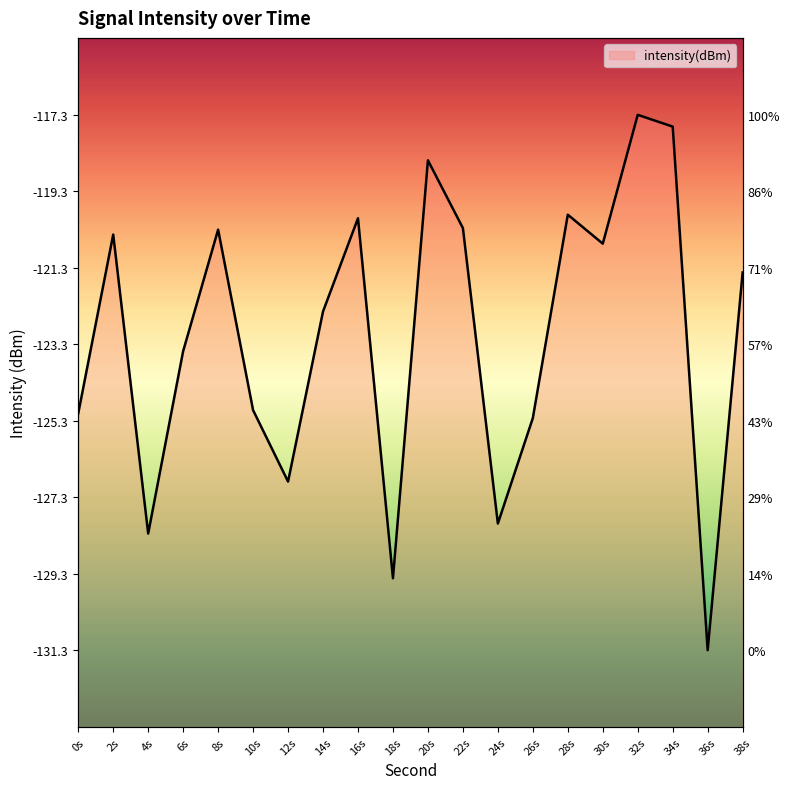

What is the difference between the second highest and minimum values?

13.6